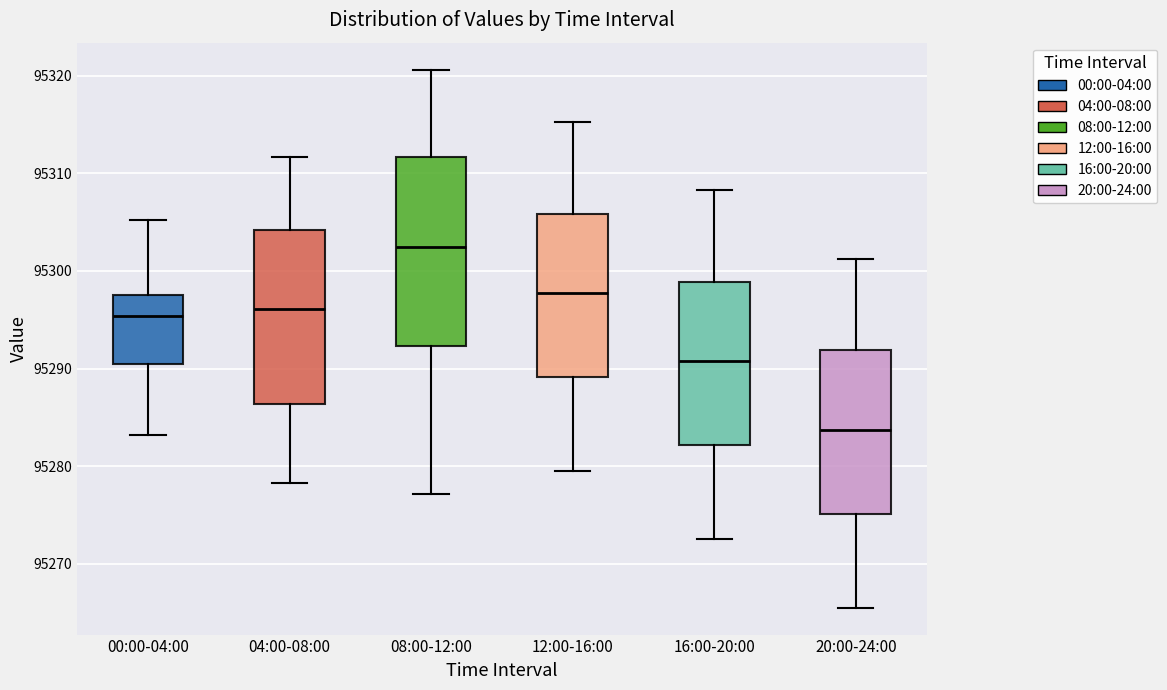

Which box's median line is the highest?

08:00-12:00